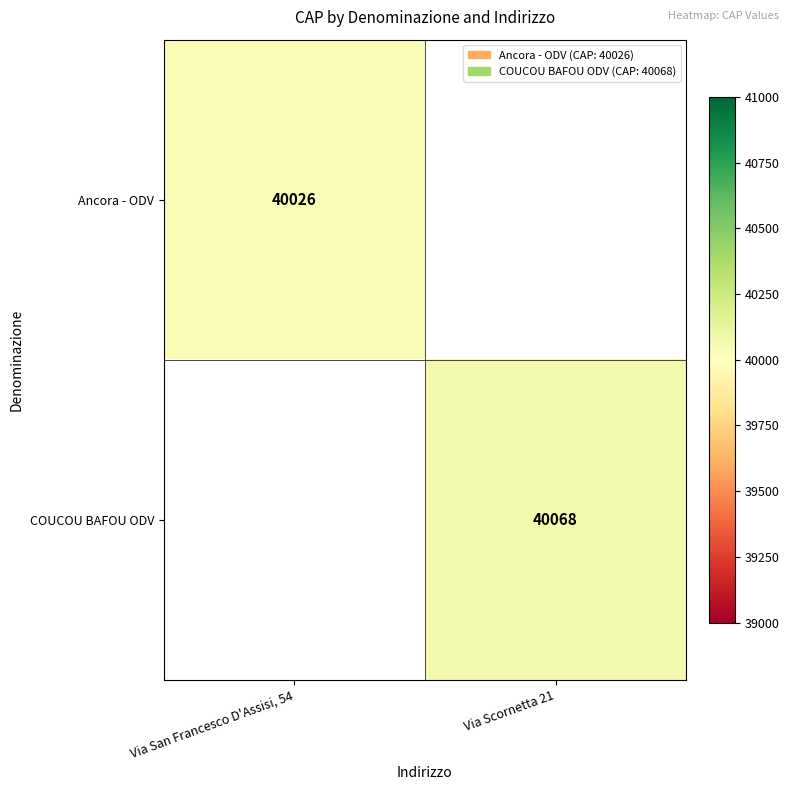

At how many categories does at least one series exceed 40029?

1